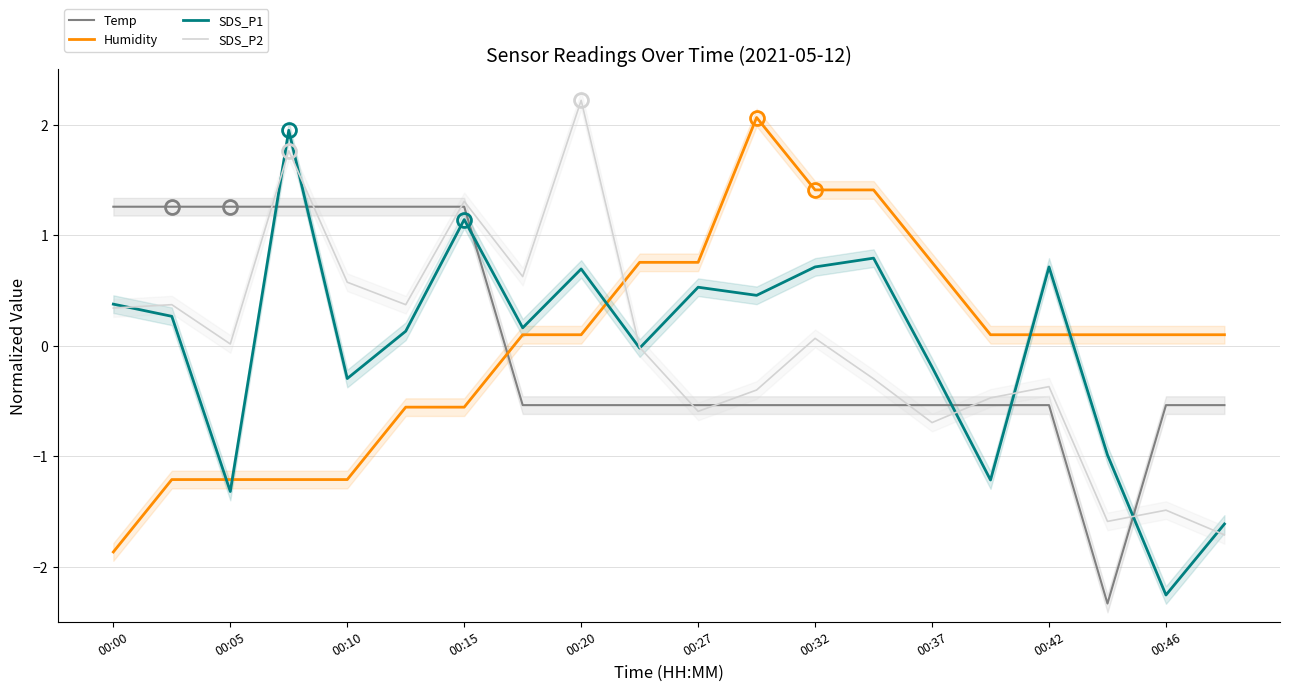

Is the value of SDS_P1 at 00:20 greater than the value of Temp at 00:42?

Yes